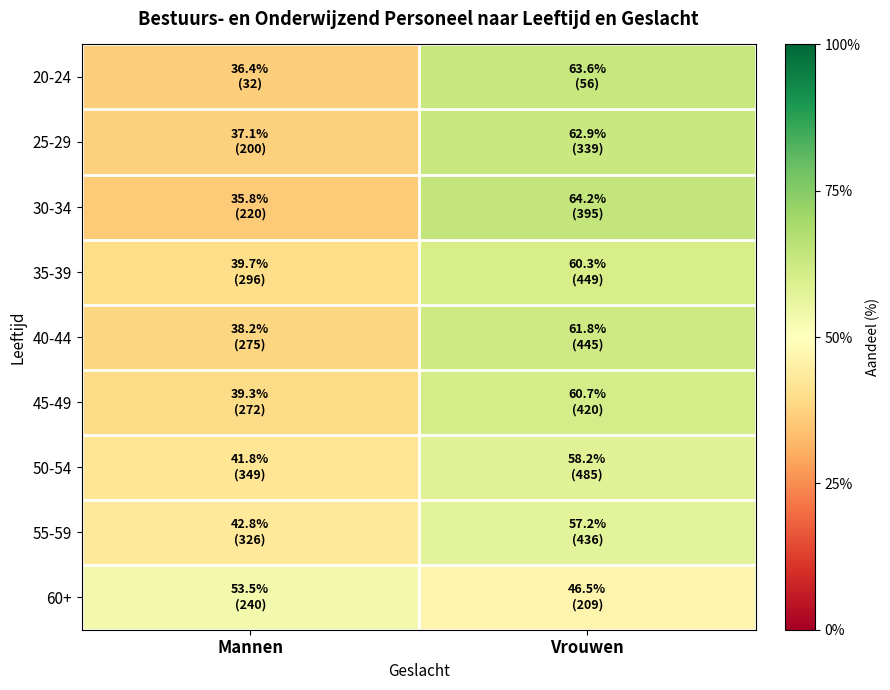

What is the greatest value displayed?

0.6